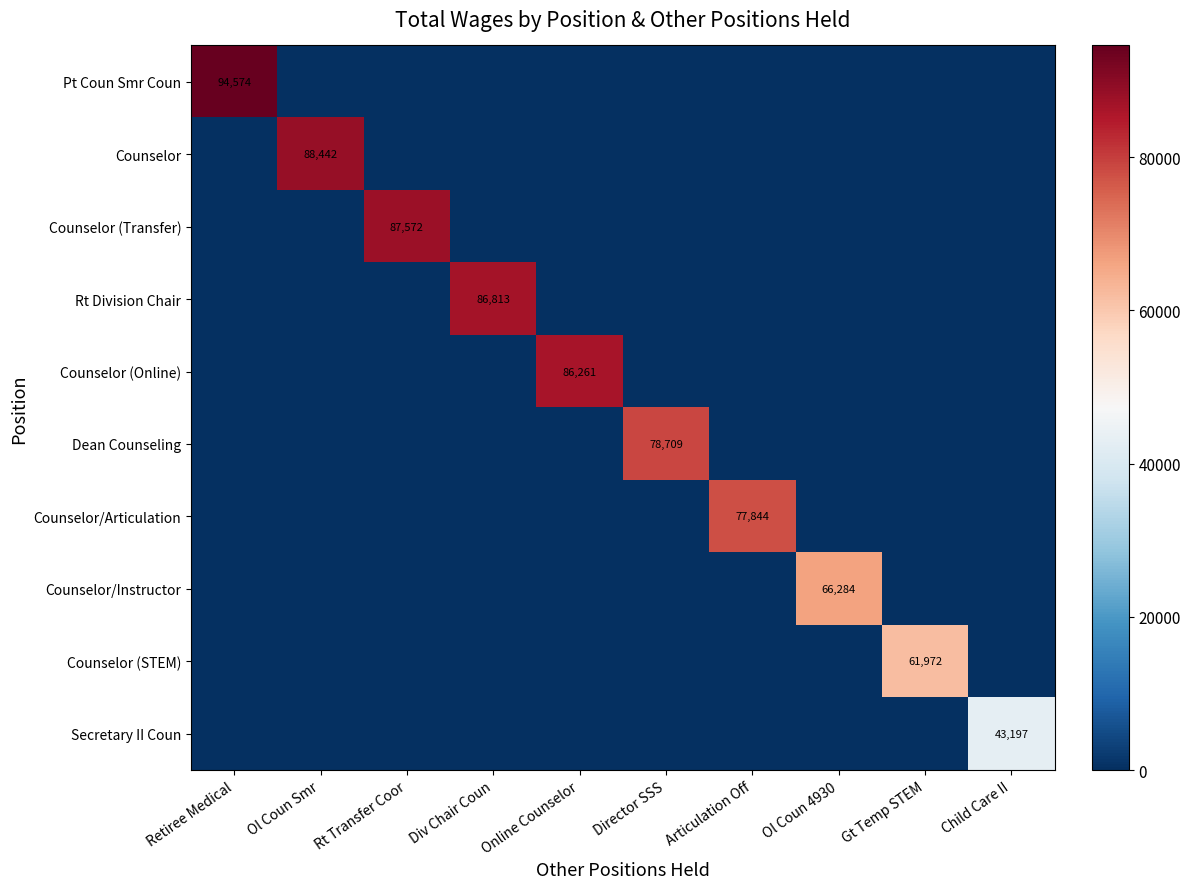

At how many categories does at least one series exceed 62635?

8